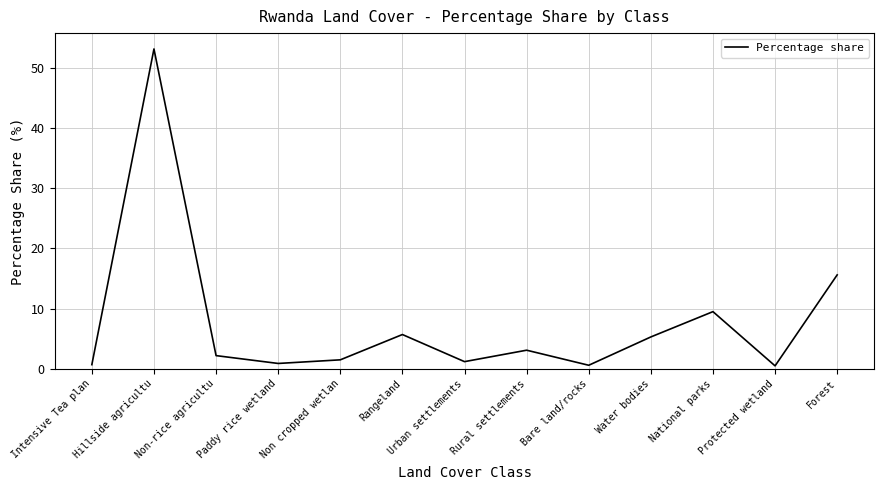

True or false: there are more than 2 points higher than both neighbors.

True